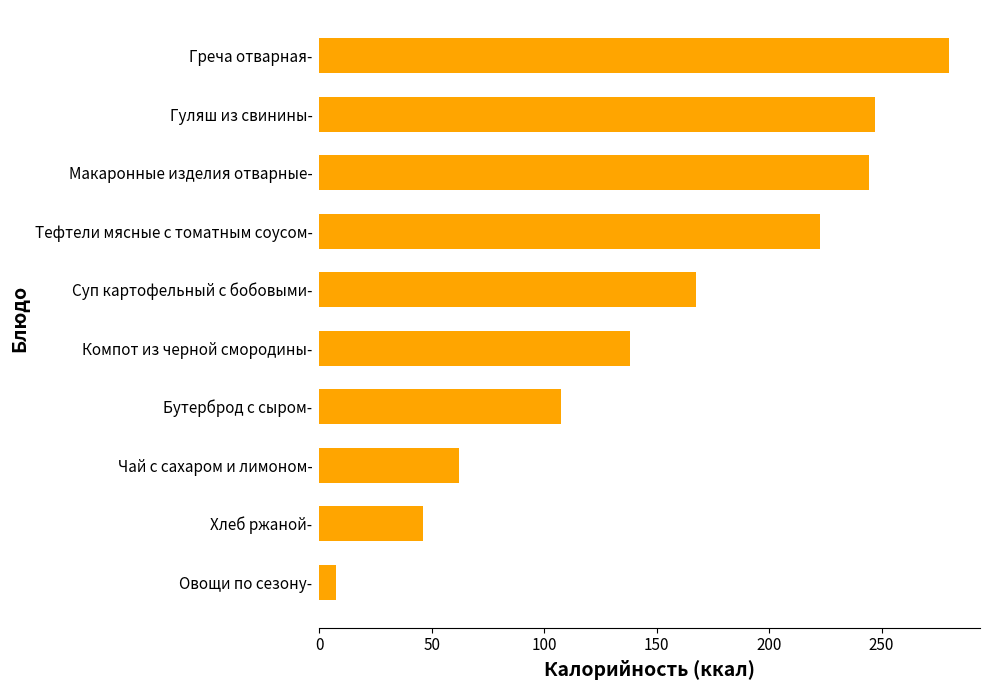

What is the minimum value shown in the chart?

7.2